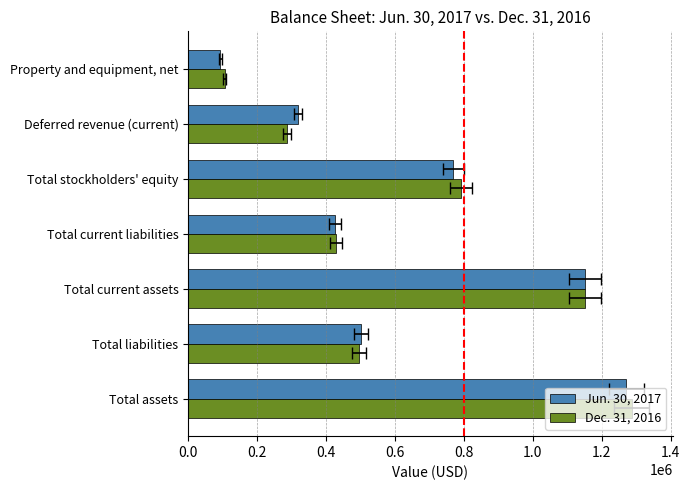

What is the highest value of the Jun. 30, 2017 series?

1271077